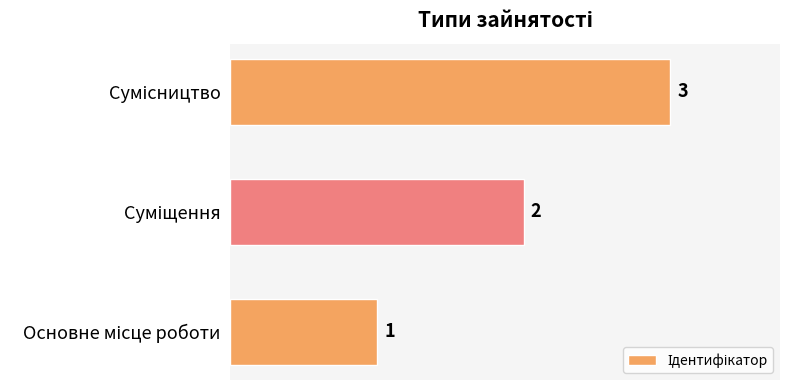

What is the sum of all values?

6